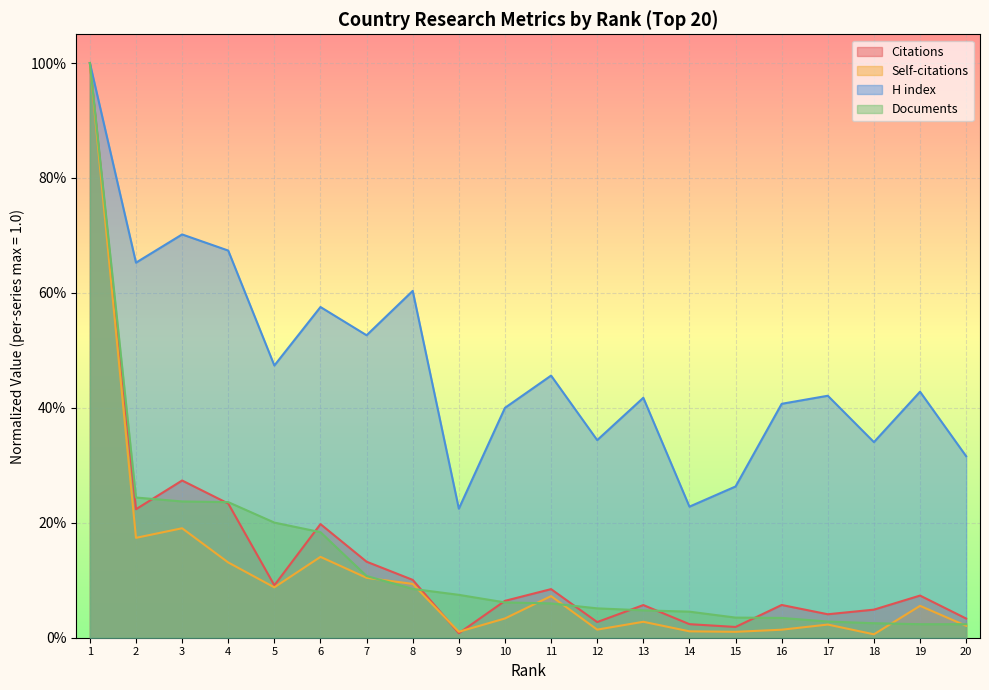

What is the value of the H index point at the 1st from the left?

1.0